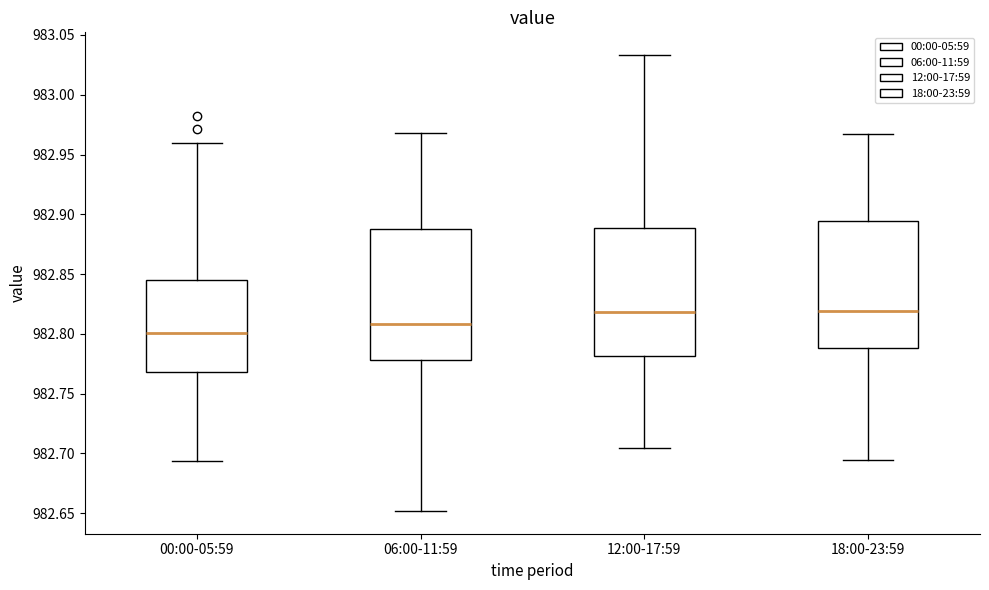

Reading left to right, transcribe this box plot: for each box, give where its median line is, the range the box spans, and where its two whiskers end, as read against the y-axis. The values are not printed on the chart, so give them approximately, as read against the axis.

00:00-05:59: median 982.800, box 982.770 to 982.845, whiskers 982.695 to 982.960
06:00-11:59: median 982.810, box 982.780 to 982.890, whiskers 982.650 to 982.970
12:00-17:59: median 982.820, box 982.780 to 982.890, whiskers 982.705 to 983.035
18:00-23:59: median 982.820, box 982.790 to 982.895, whiskers 982.695 to 982.965